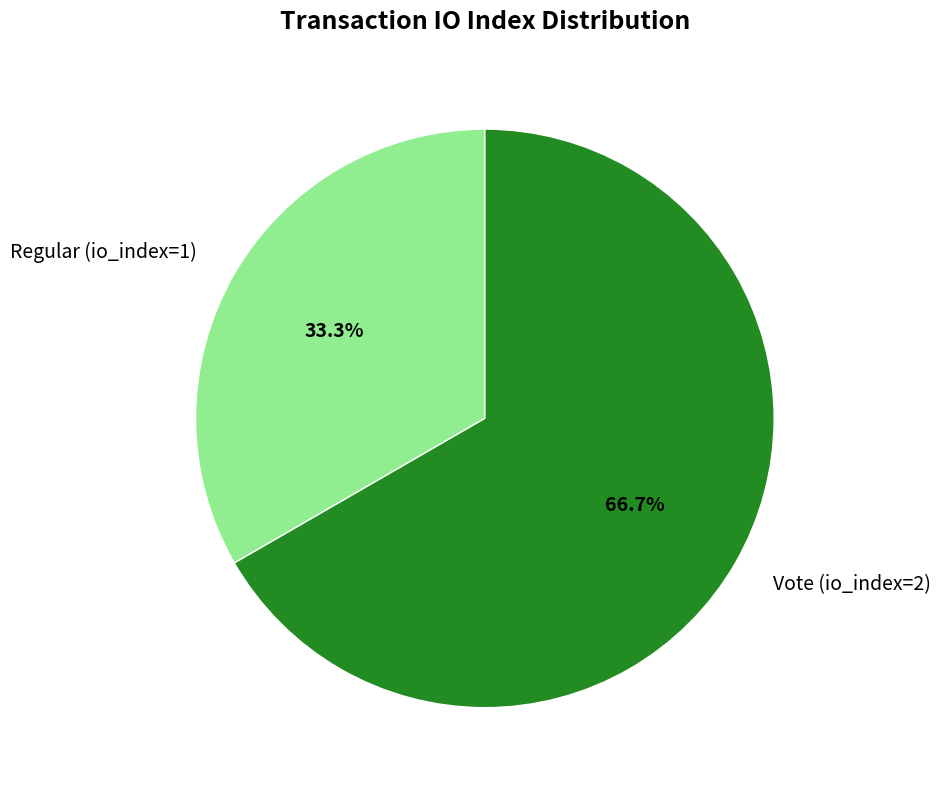

True or false: Vote (io_index=2) accounts for 76% of the total.

False